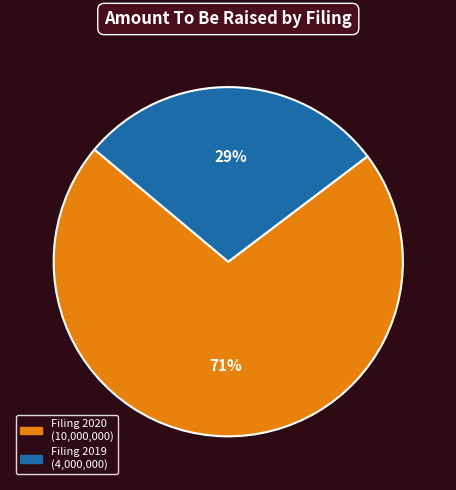

To the nearest percent, what is the average slice percentage?

50%